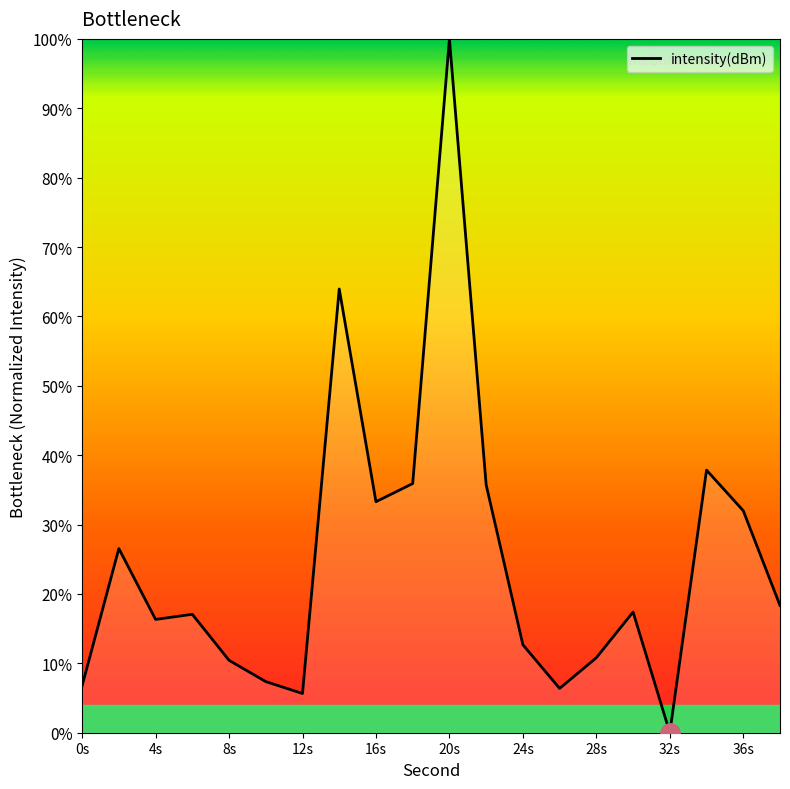

What is the difference between the maximum and minimum values?

100.0